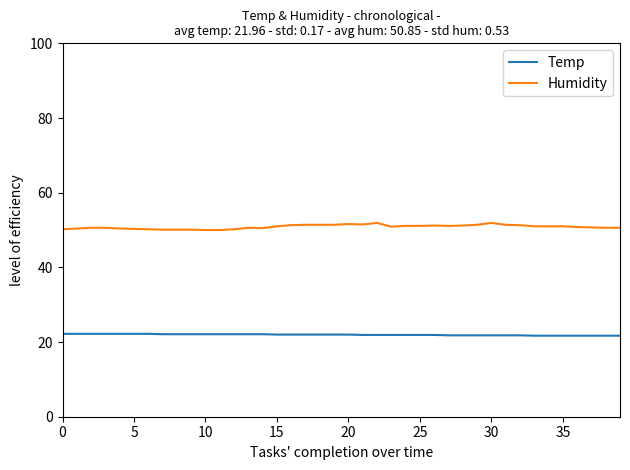

What is the greatest value displayed?

51.9